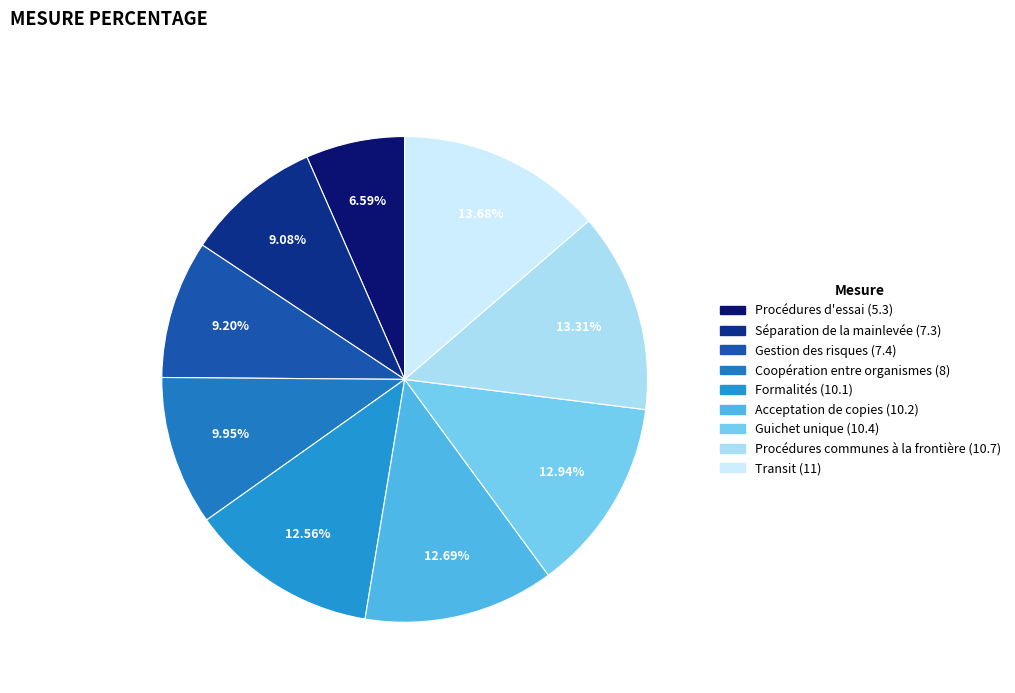

Is it true that Séparation de la mainlevée (7.3) is 1% of the pie?

False